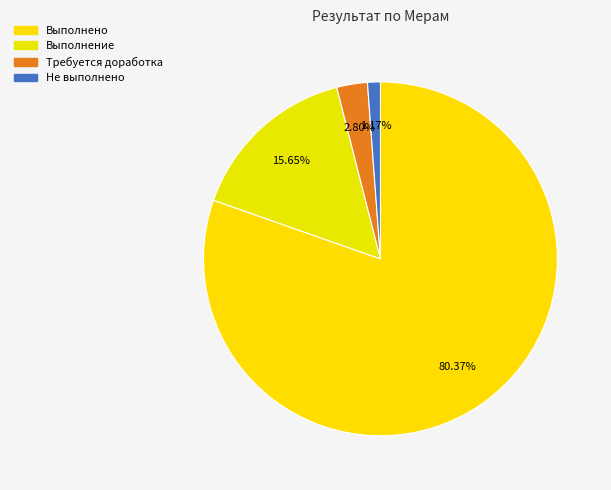

Is there a majority slice in this chart?

Yes